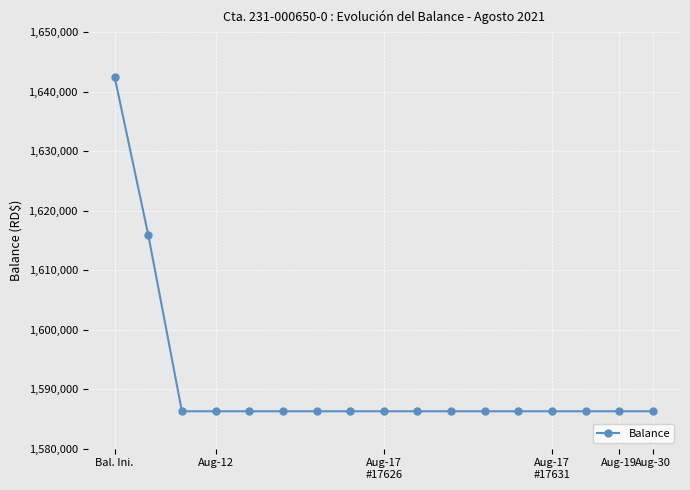

What is the difference between the maximum and minimum values?

56220.0